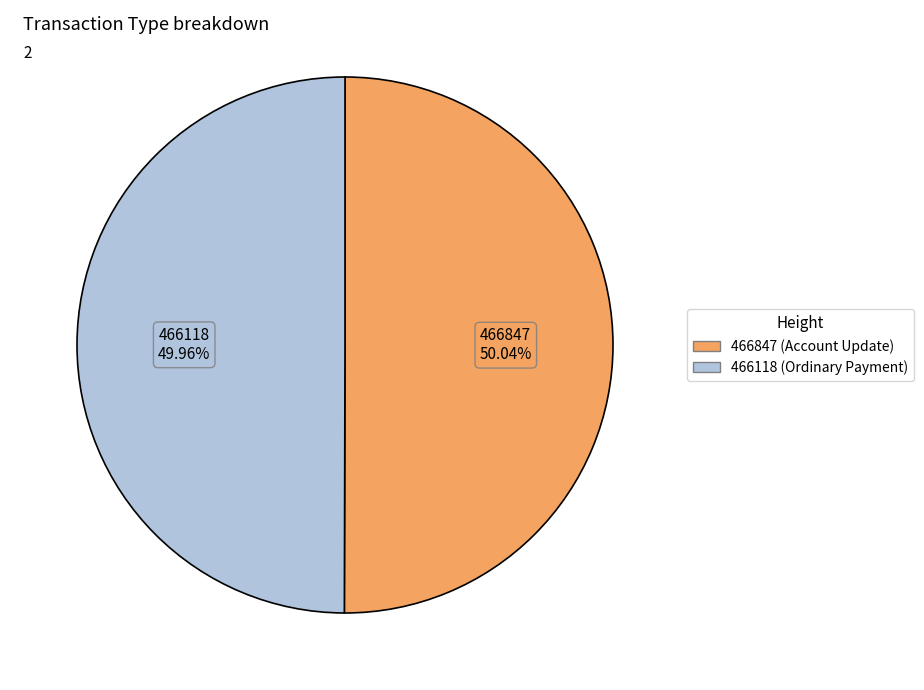

Does any single category account for the majority?

Yes